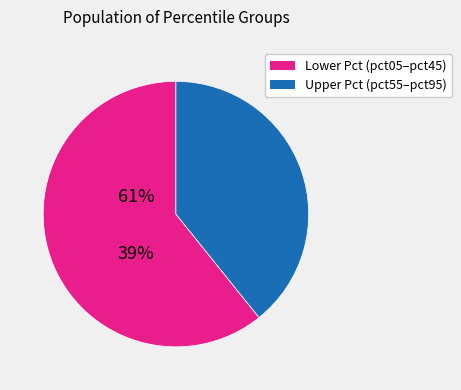

Is there a majority slice in this chart?

Yes